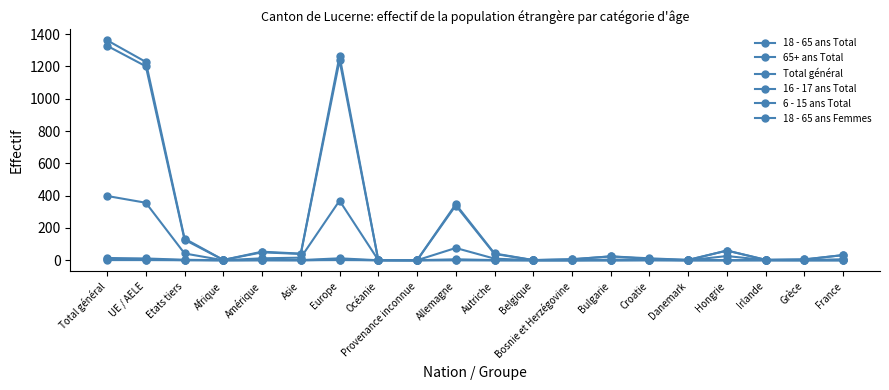

Does the chart have visible grid lines?

No